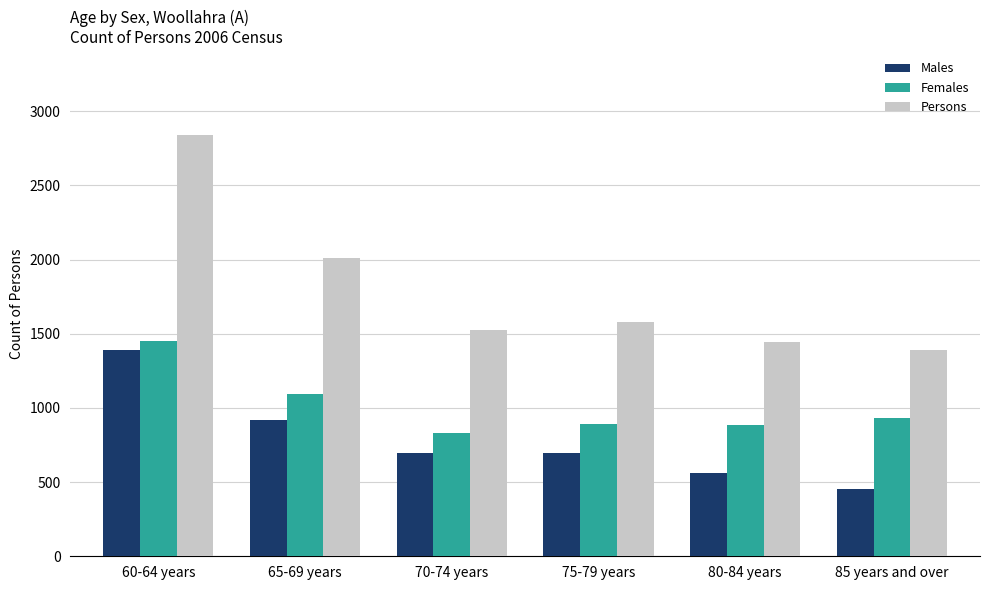

Is the value of Persons at 85 years and over greater than the value of Males at 75-79 years?

Yes